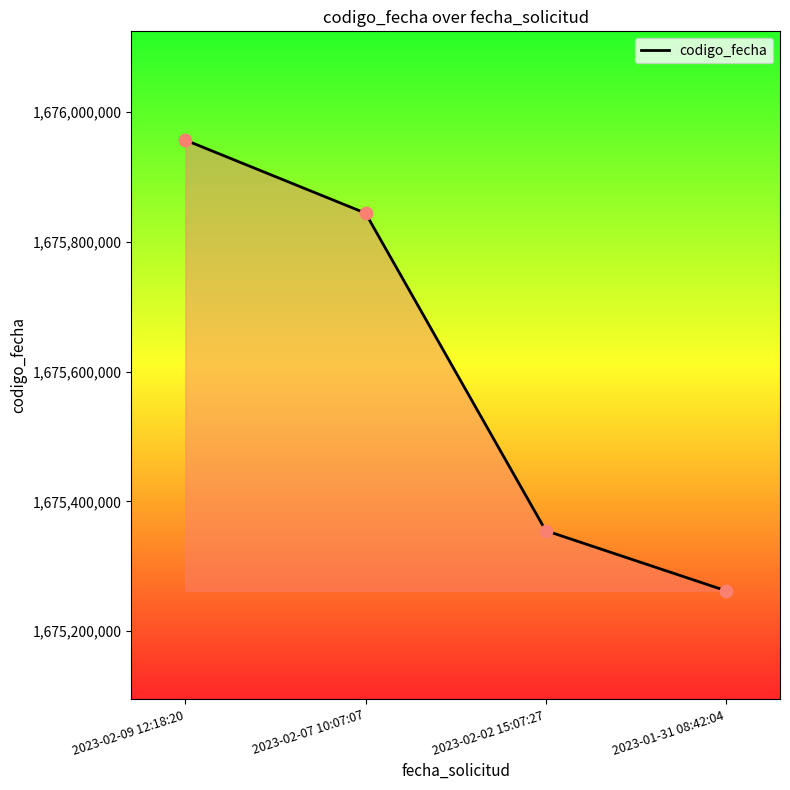

Between 2023-02-07 10:07:07 and 2023-02-09 12:18:20, which is larger?

2023-02-09 12:18:20